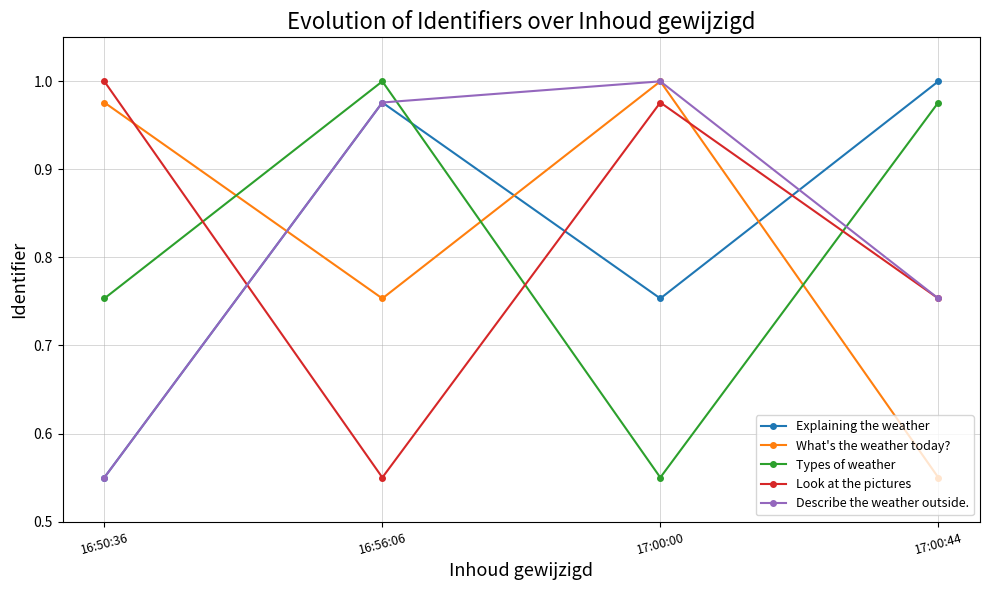

At which label does Explaining the weather reach its minimum?

16:50:36